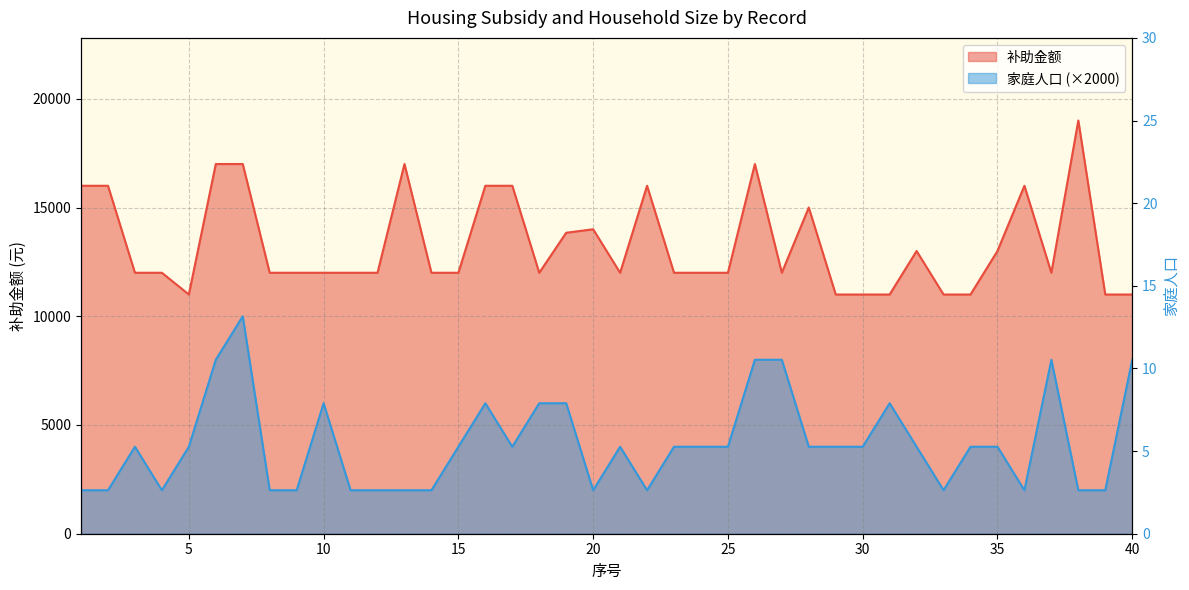

What is the sum of the 补助金额 values at 15 and 16?

28000